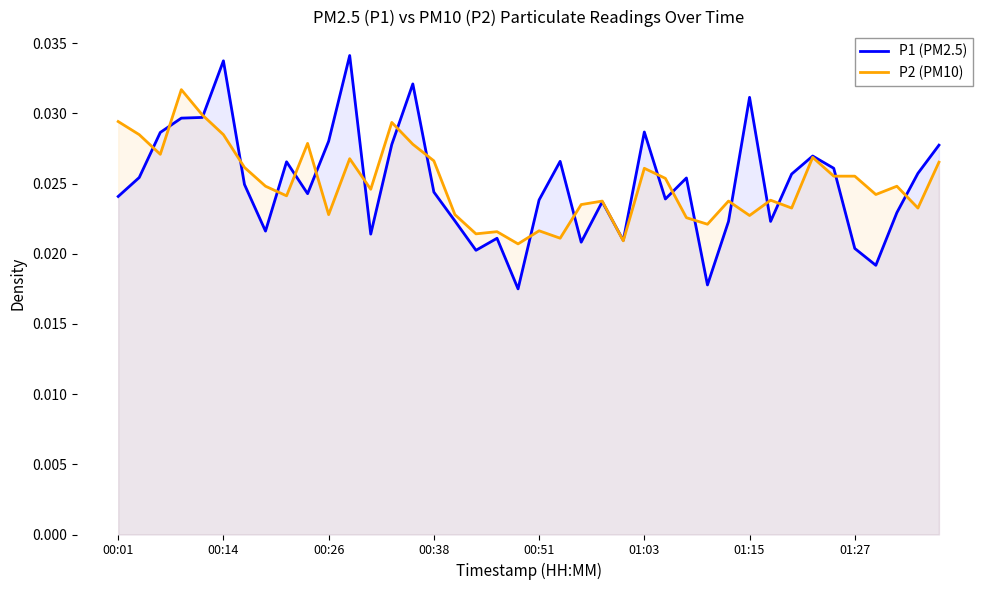

True or false: P2 (PM10) and P1 (PM2.5) intersect in this chart.

True